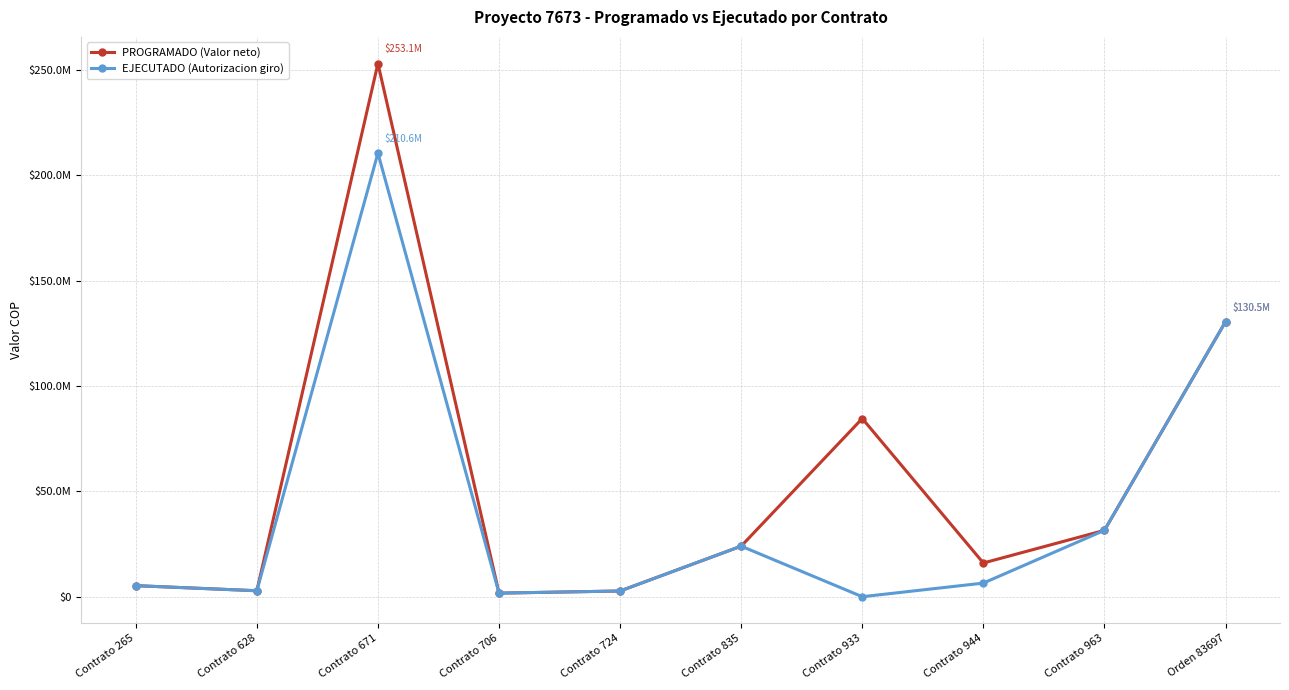

Does the chart have visible grid lines?

Yes